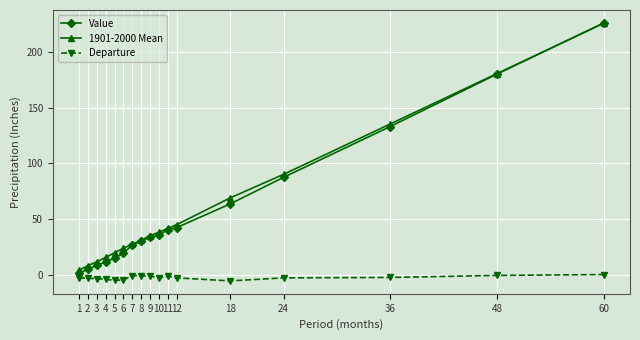

What is the value of the Value point at the 14th from the left?

87.5